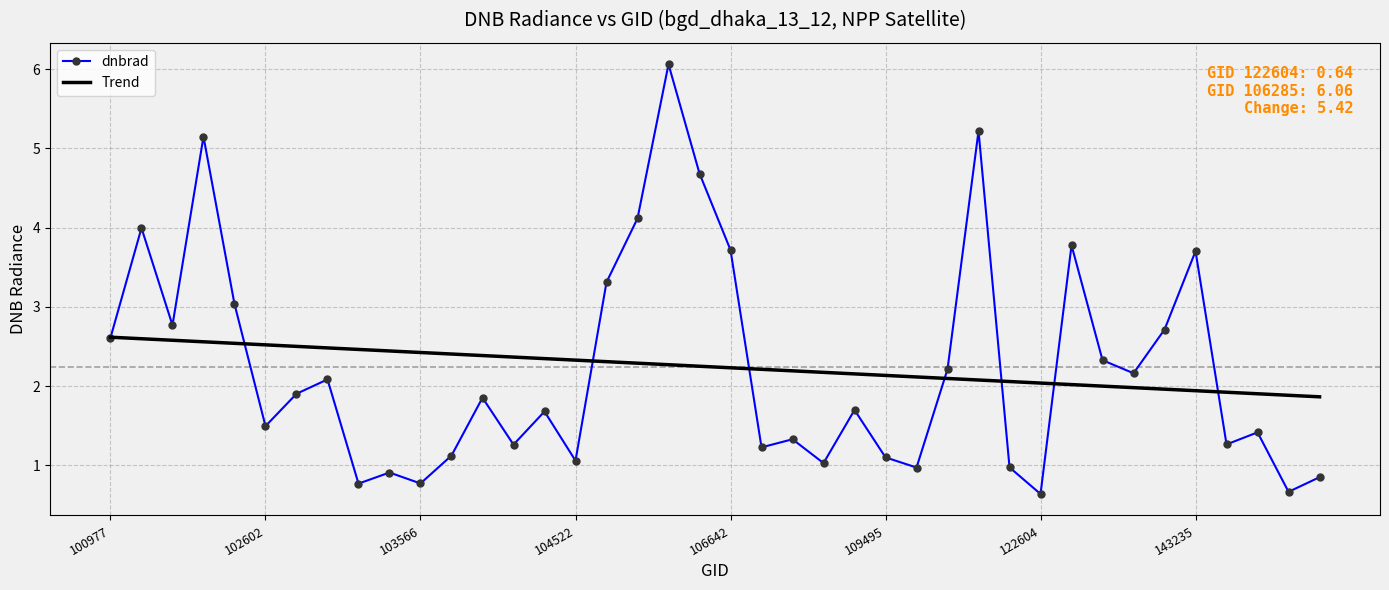

Which series has the largest range (max minus min)?

dnbrad